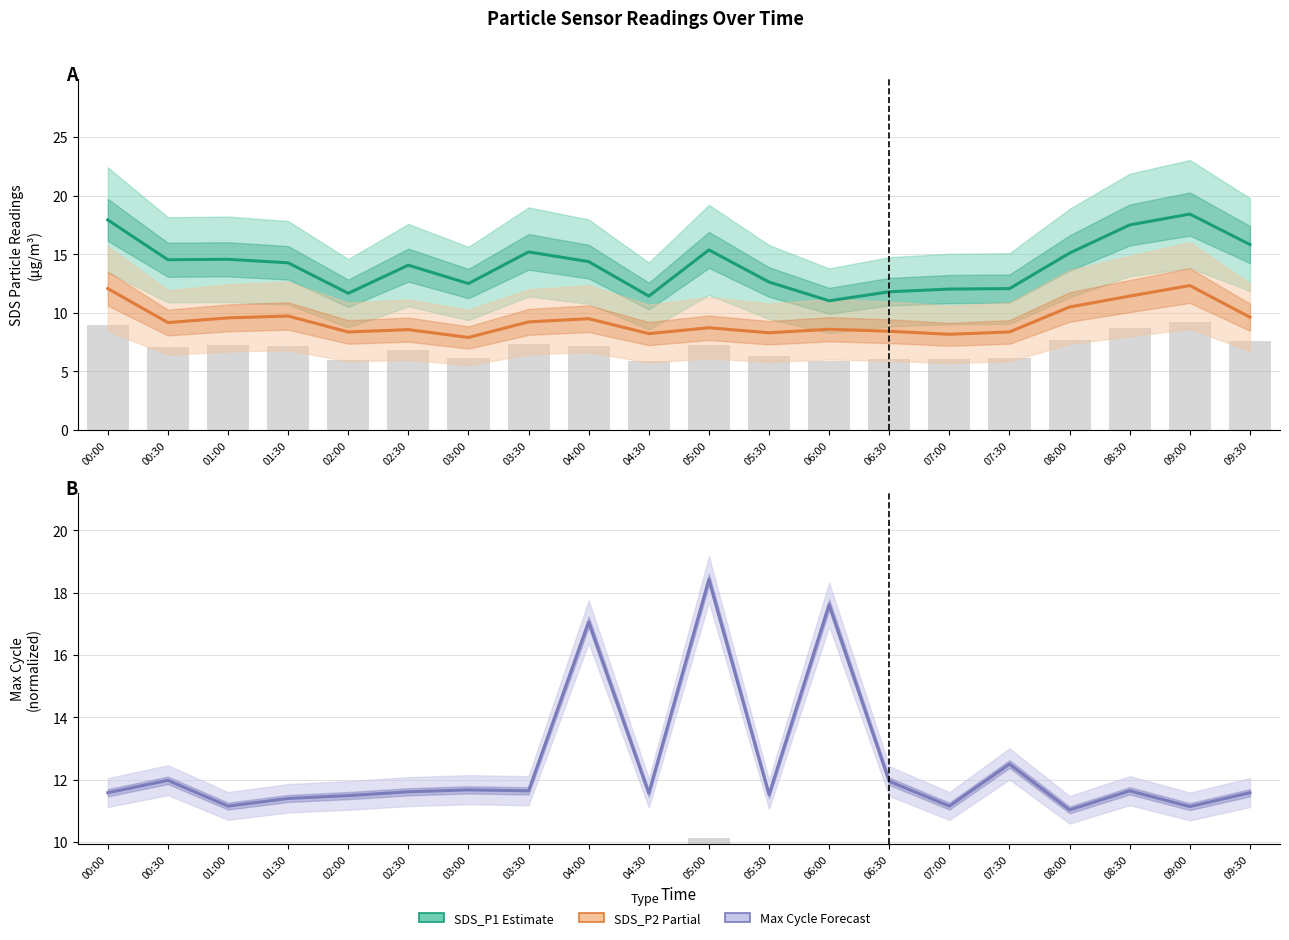

What are all the series names shown in the legend?

SDS_P1 (Estimate), SDS_P2 (Partial), Max Cycle (Forecast)